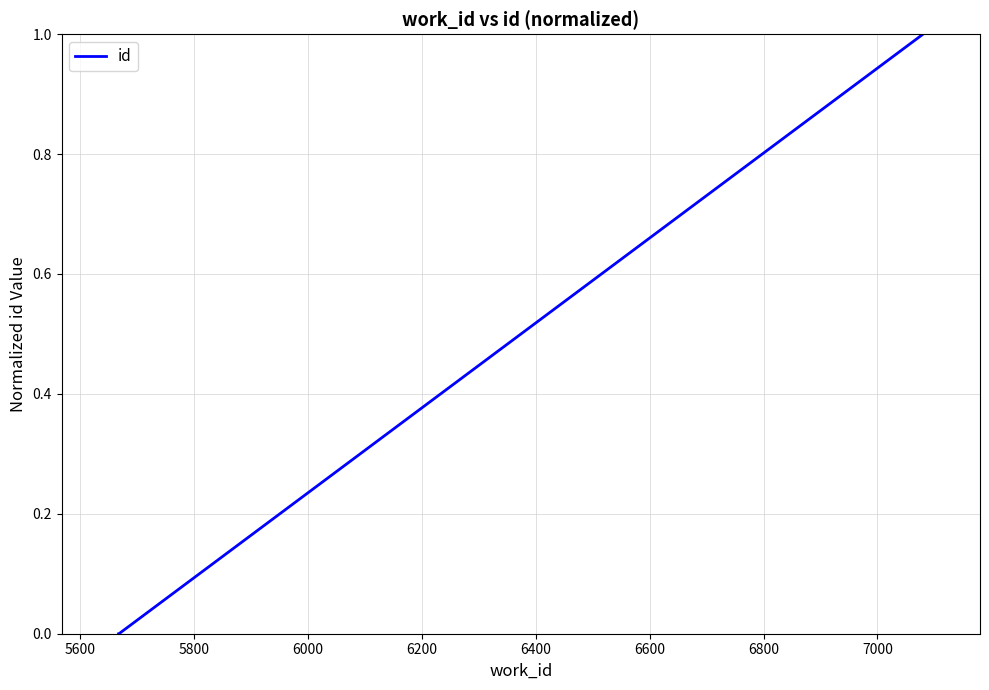

What is the greatest value displayed?

1.0